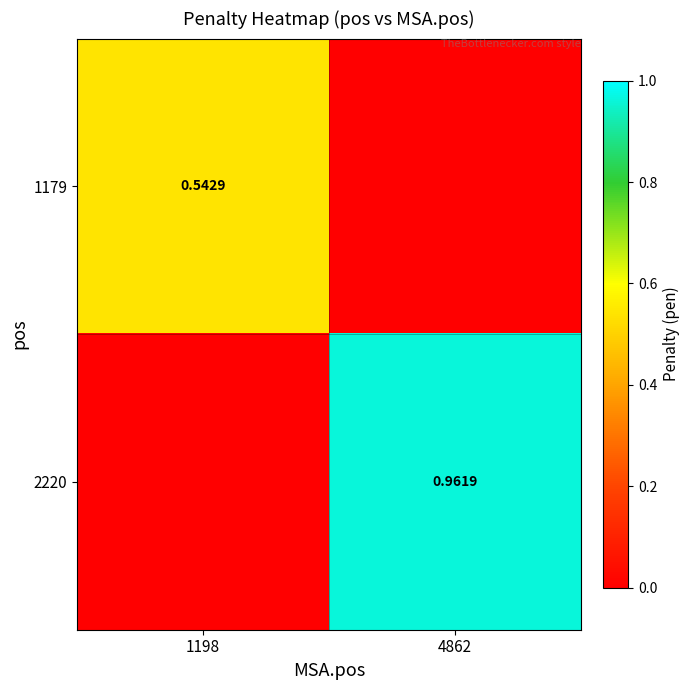

Is the value of 2220 at 4862 greater than the value of 1179 at 1198?

Yes